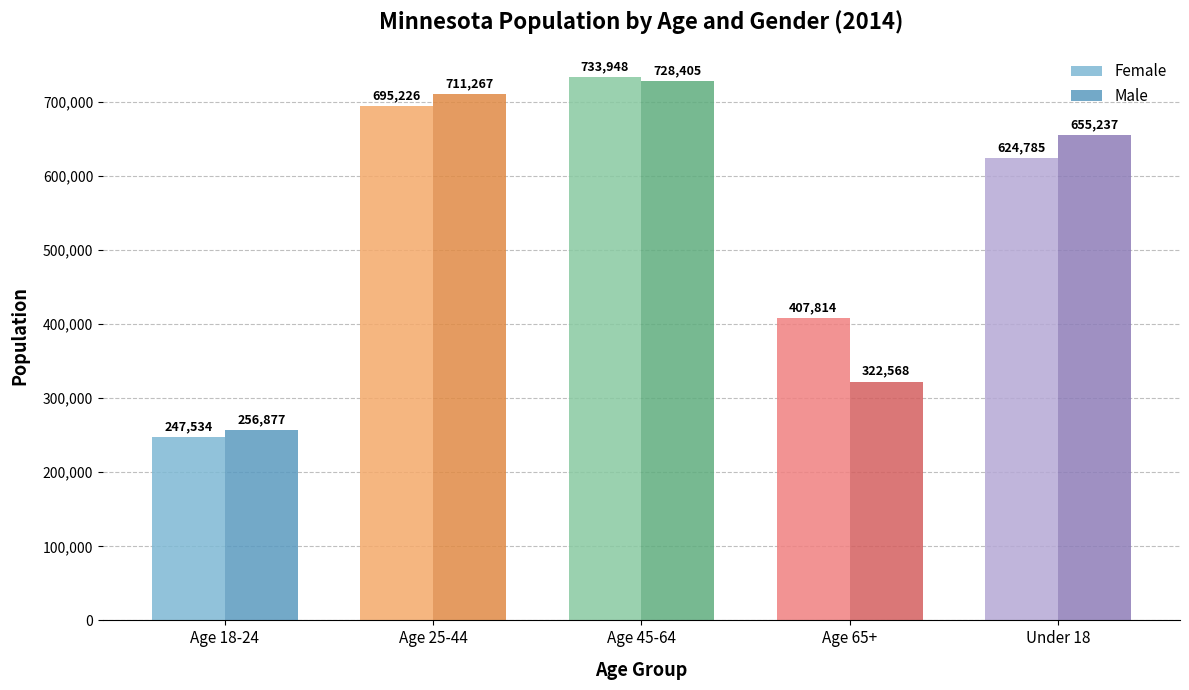

What is the label of the 4th bar from the right?

Age 25-44